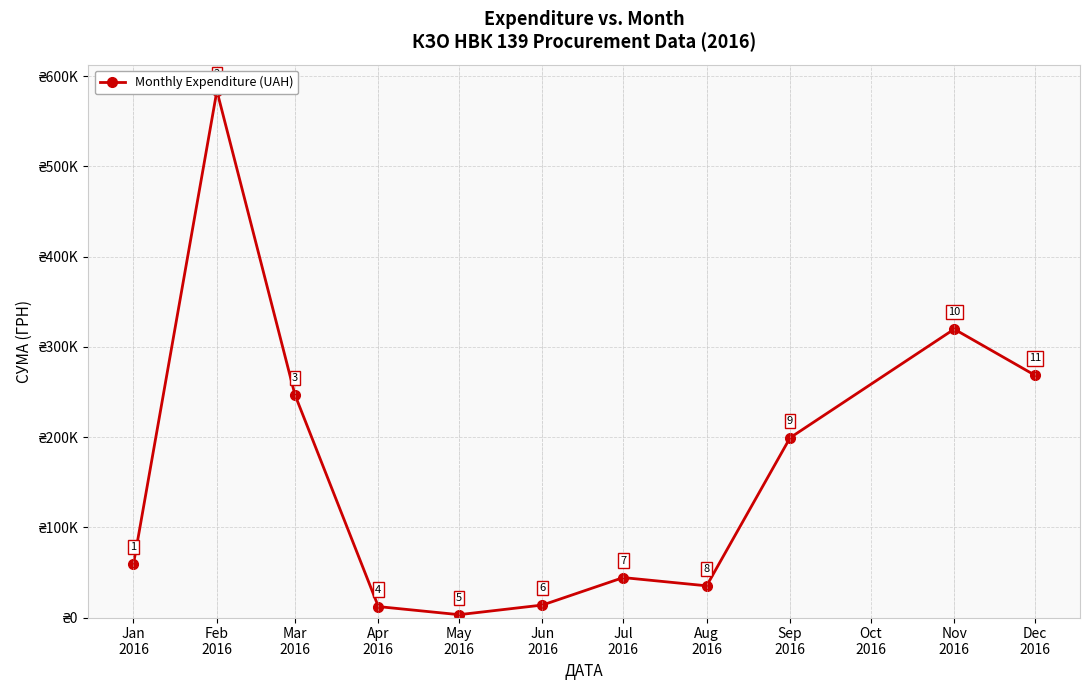

What is the difference between the second highest and minimum values?

316416.9